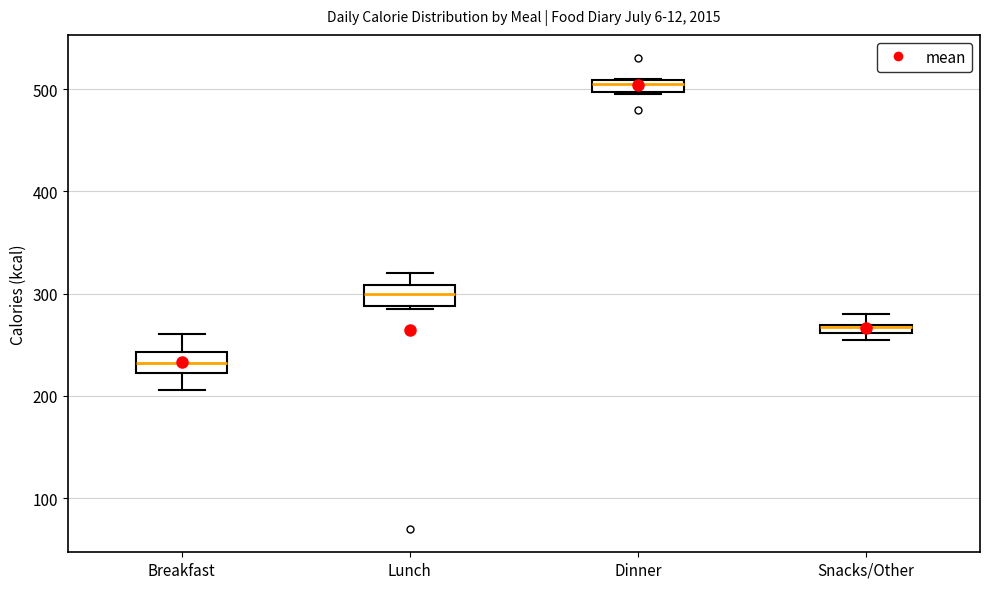

Where is the lower edge of the box for Snacks/Other on the y-axis? The values are not printed on the chart, so give them approximately, as read against the axis.

260